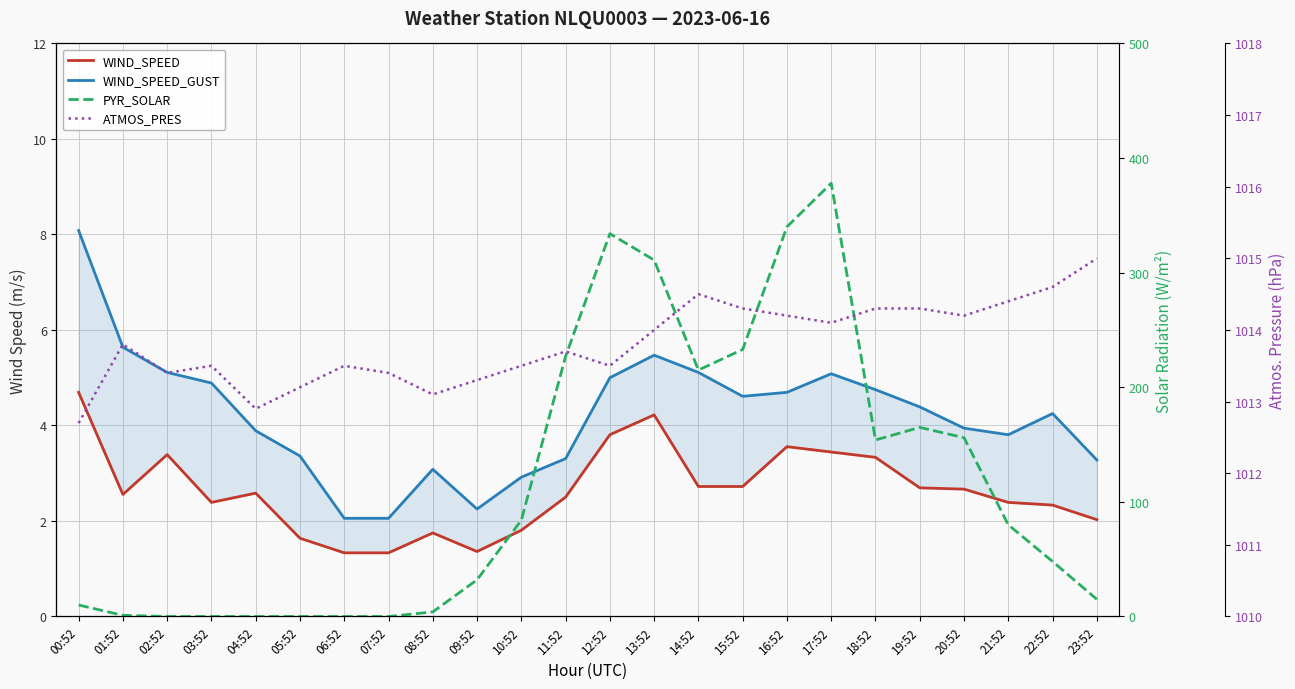

What is the minimum value for ATMOS_PRES?

1012.7